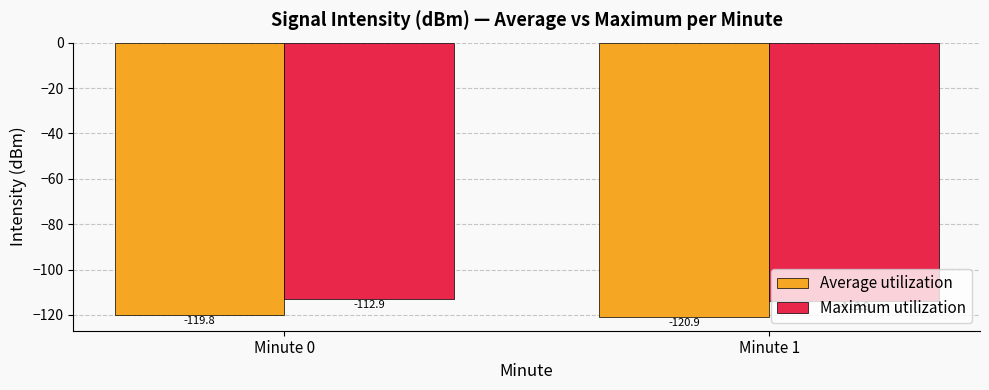

What is the difference between the maximum and minimum values in the Average utilization series?

1.1